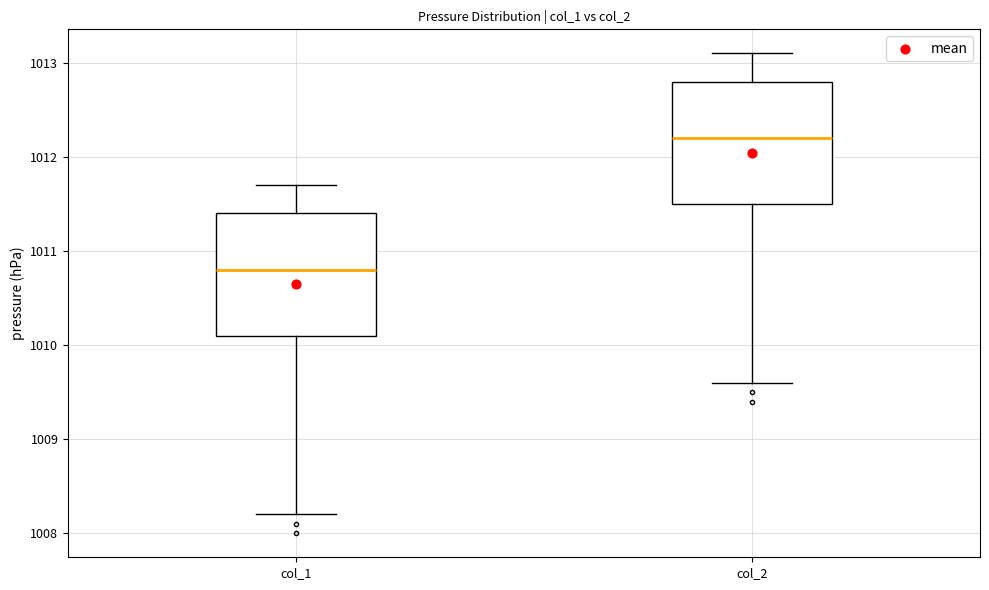

Reading left to right, transcribe this box plot: for each box, give where its median line is, the range the box spans, and where its two whiskers end, as read against the y-axis. The values are not printed on the chart, so give them approximately, as read against the axis.

col_1: median 1010.8, box 1010.1 to 1011.4, whiskers 1008.2 to 1011.7
col_2: median 1012.2, box 1011.5 to 1012.8, whiskers 1009.6 to 1013.1